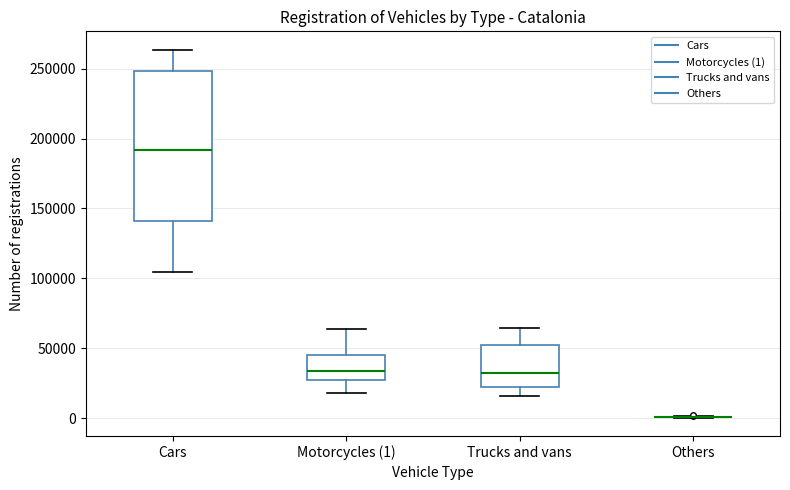

Where does the upper whisker of the box for Trucks and vans end on the y-axis? The values are not printed on the chart, so give them approximately, as read against the axis.

65000